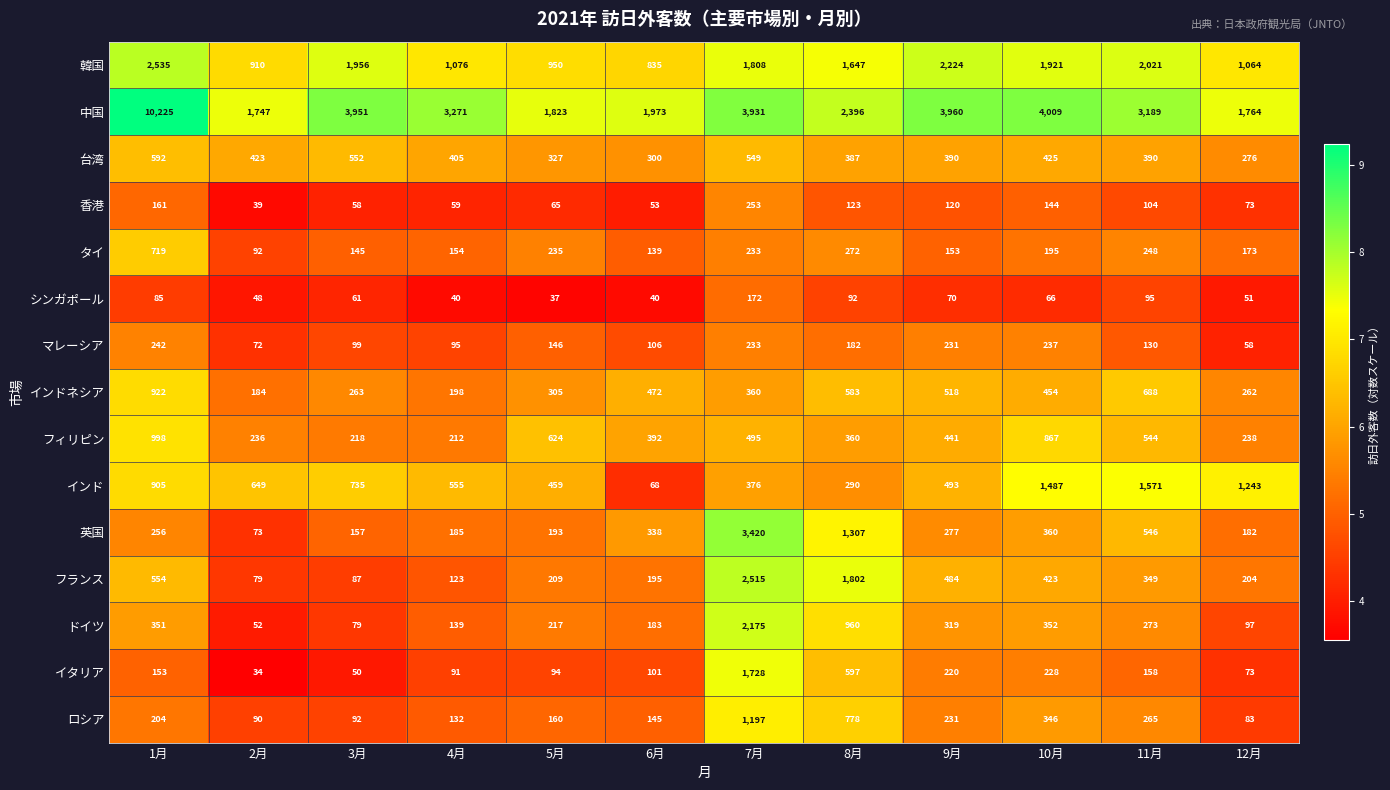

What is the highest value of the シンガポール series?

172